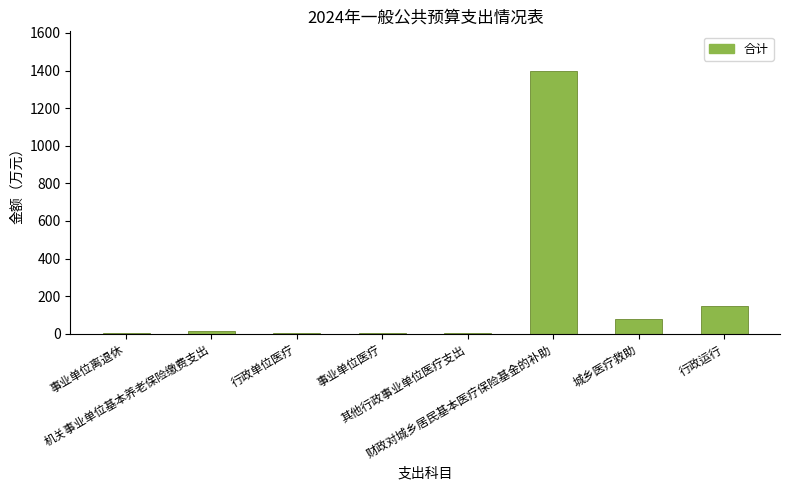

What is the label of the 4th bar from the left?

事业单位医疗